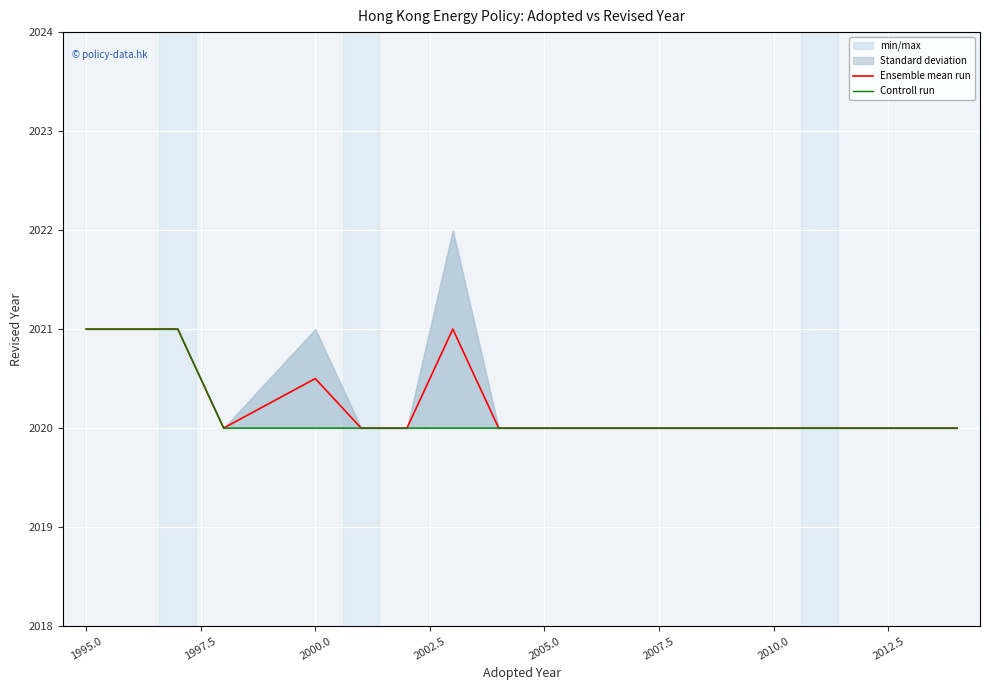

What is the difference between the second highest and second lowest values in the Controll run series?

1.0